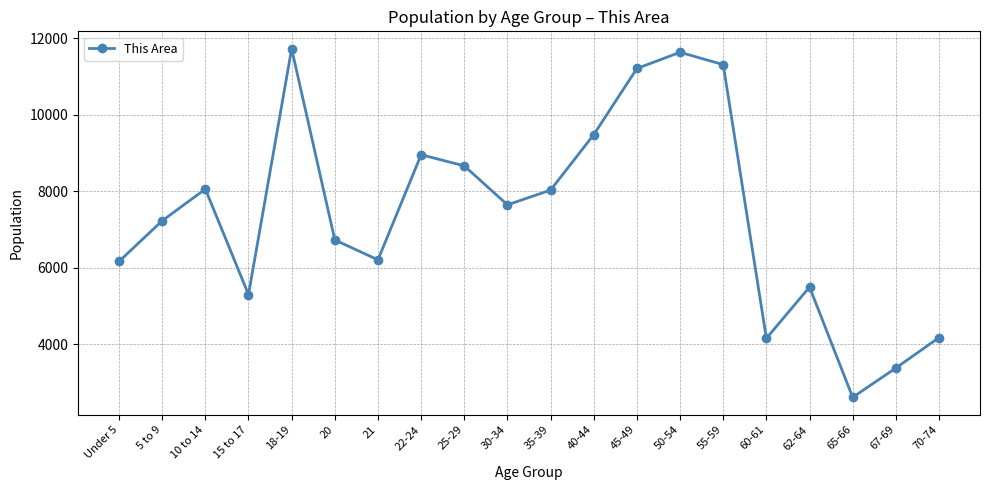

What is the ratio of the value at 5 to 9 to the value at 55-59?

0.6